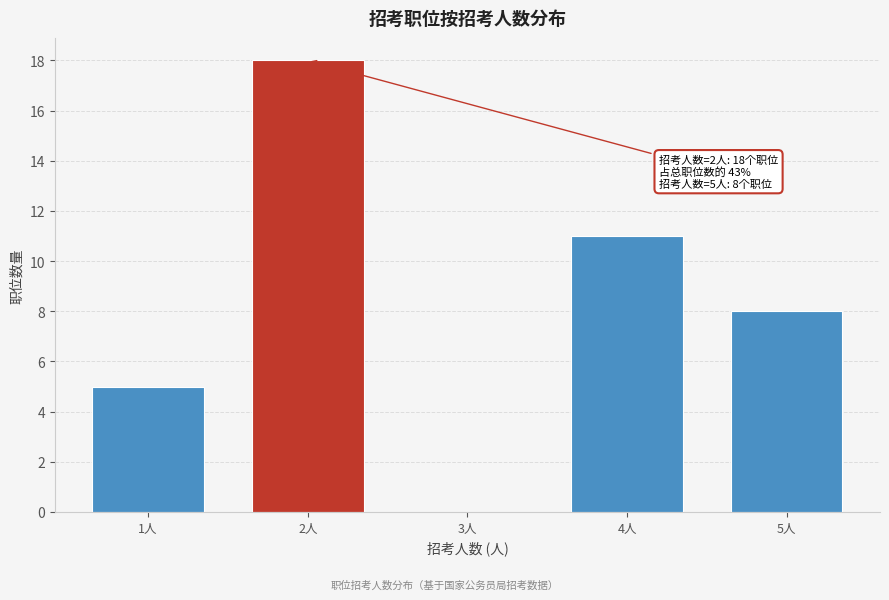

Reading right to left, what are all the values shown in this chart?

5人=8	4人=11	3人=0	2人=18	1人=5